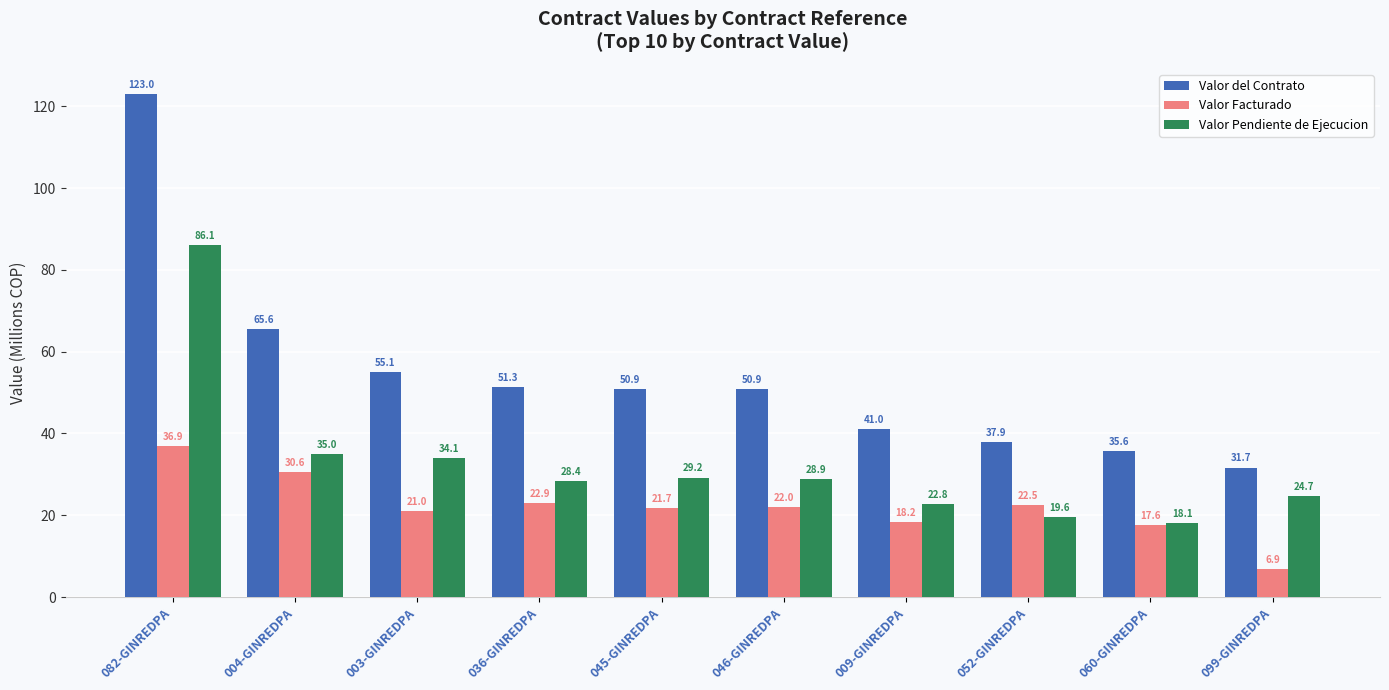

What is the label of the 1st bar from the left?

082-GINREDPA